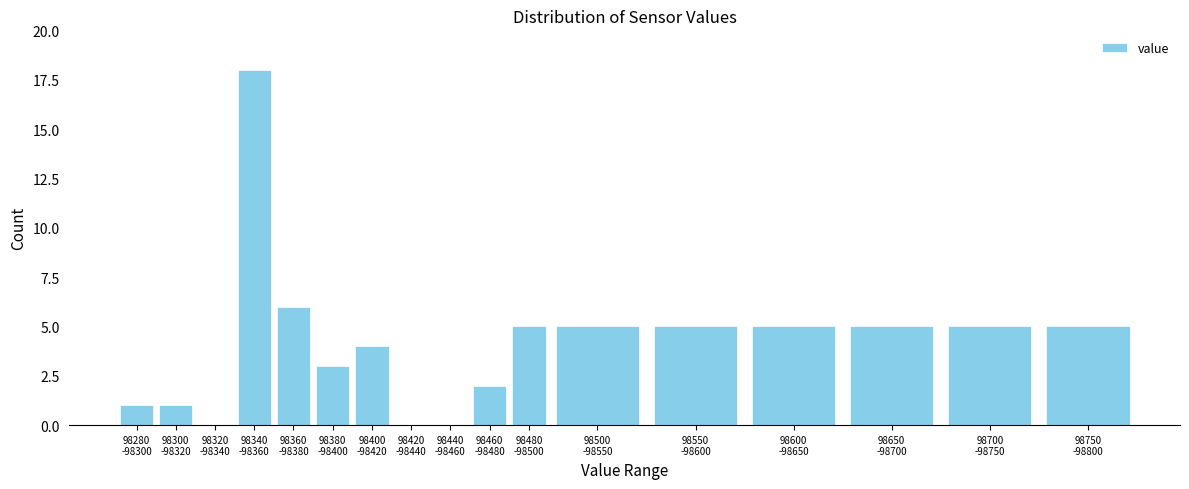

What is the sum of all values?

70